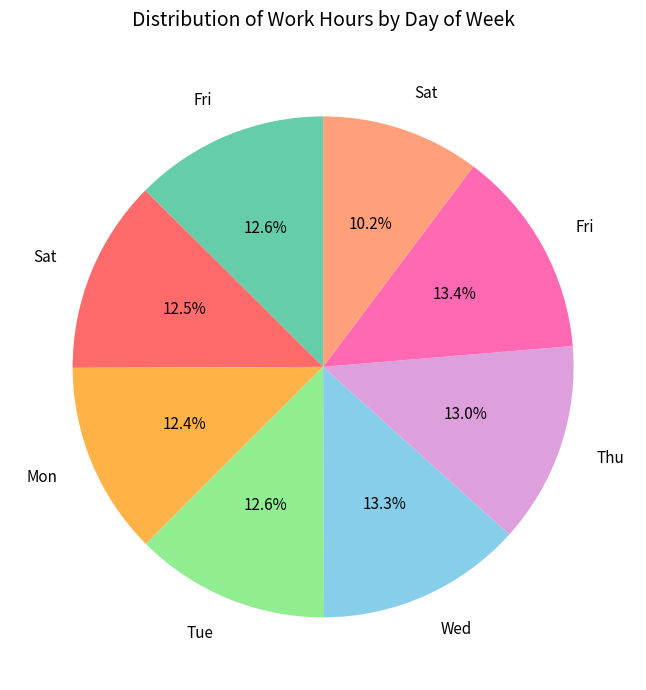

Does any single category account for the majority?

No